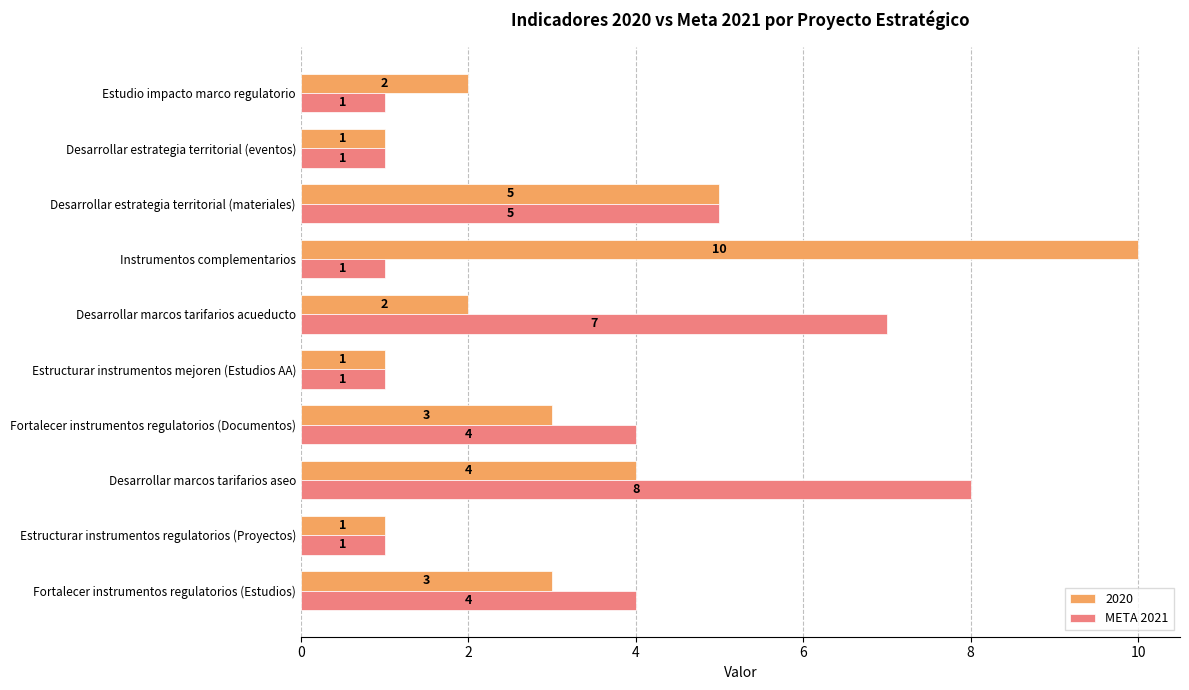

Between Desarrollar marcos tarifarios acueducto and Desarrollar estrategia territorial (materiales), which series saw the biggest shift?

2020